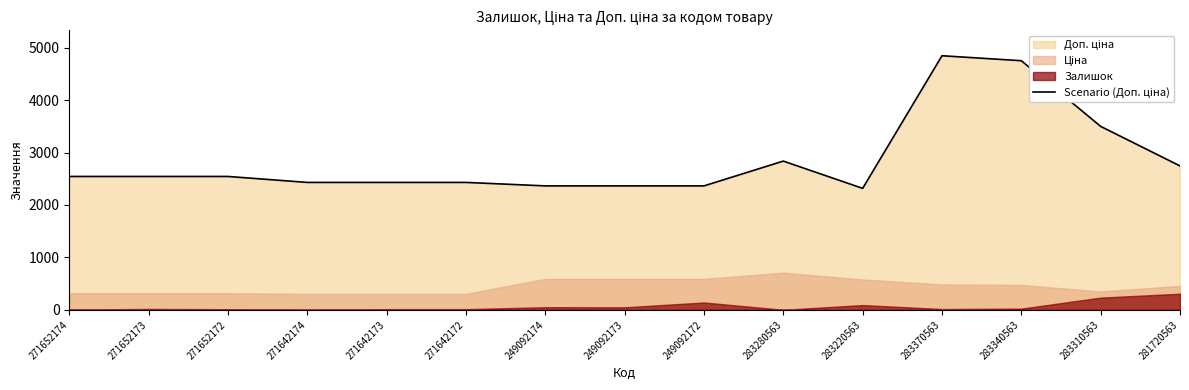

Rank the categories by value from lowest to highest.

283220563, 249092174, 249092173, 249092172, 271642174, 271642173, 271642172, 271652174, 271652173, 271652172, 281720563, 283280563, 283310563, 283340563, 283370563